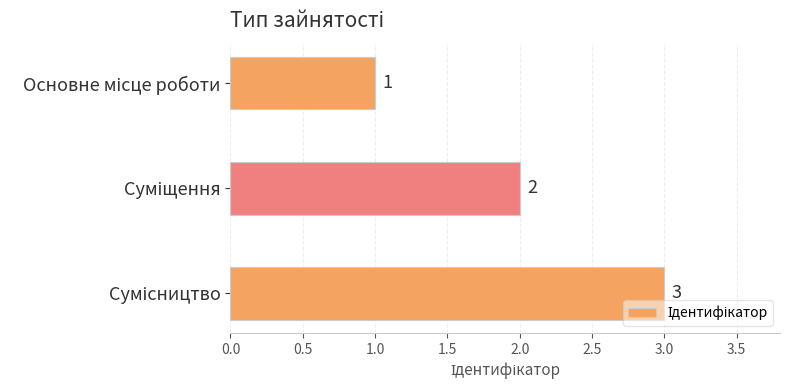

What is the average value?

2